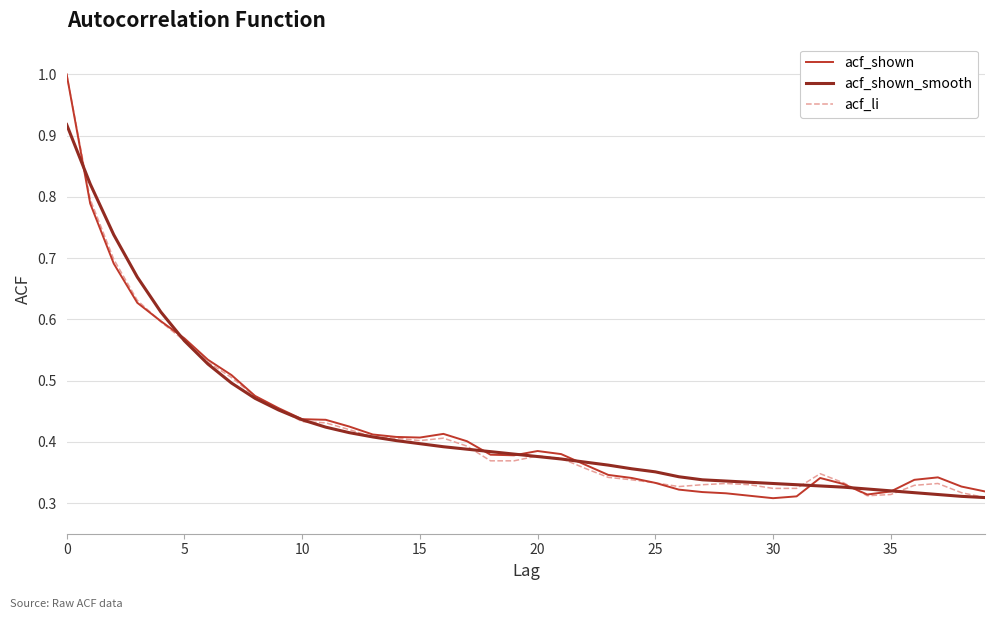

At how many categories does at least one series exceed 0?

40